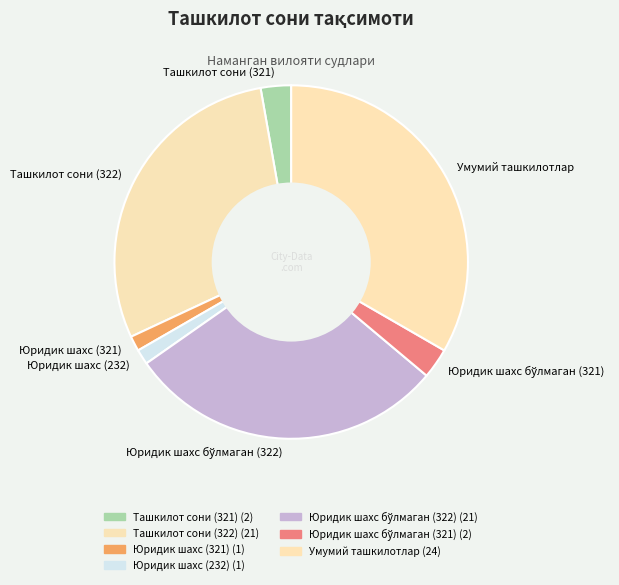

Which has a higher value, Юридик шахс (232) or Умумий ташкилотлар?

Умумий ташкилотлар